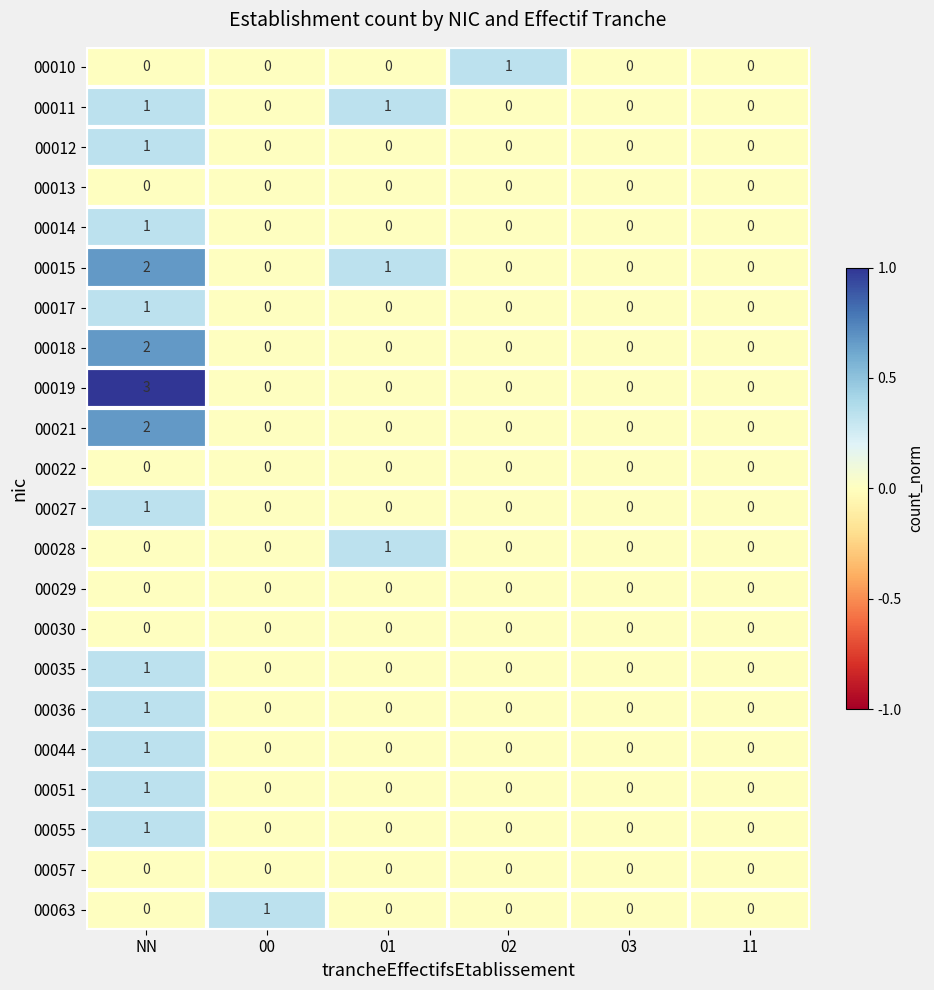

At which category is the sum across all series the highest?

NN